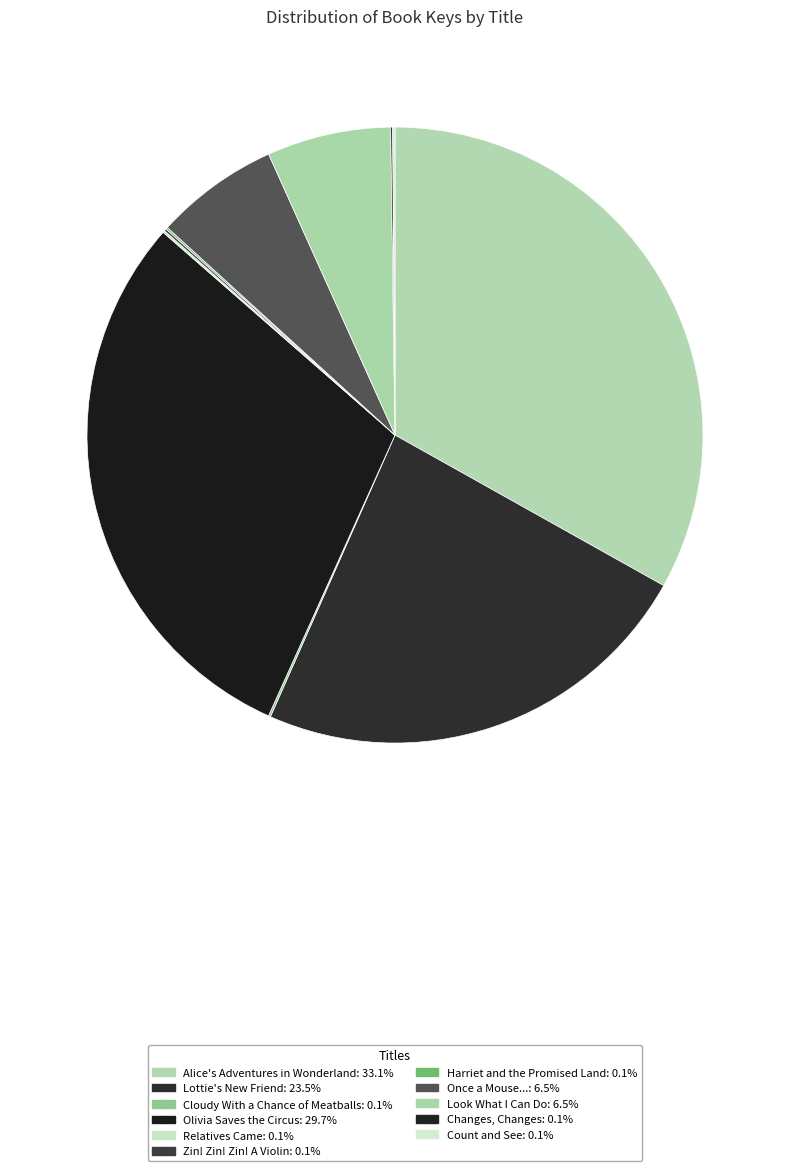

What is the ratio of the value at Look What I Can Do to the value at Harriet and the Promised Land?

63.4